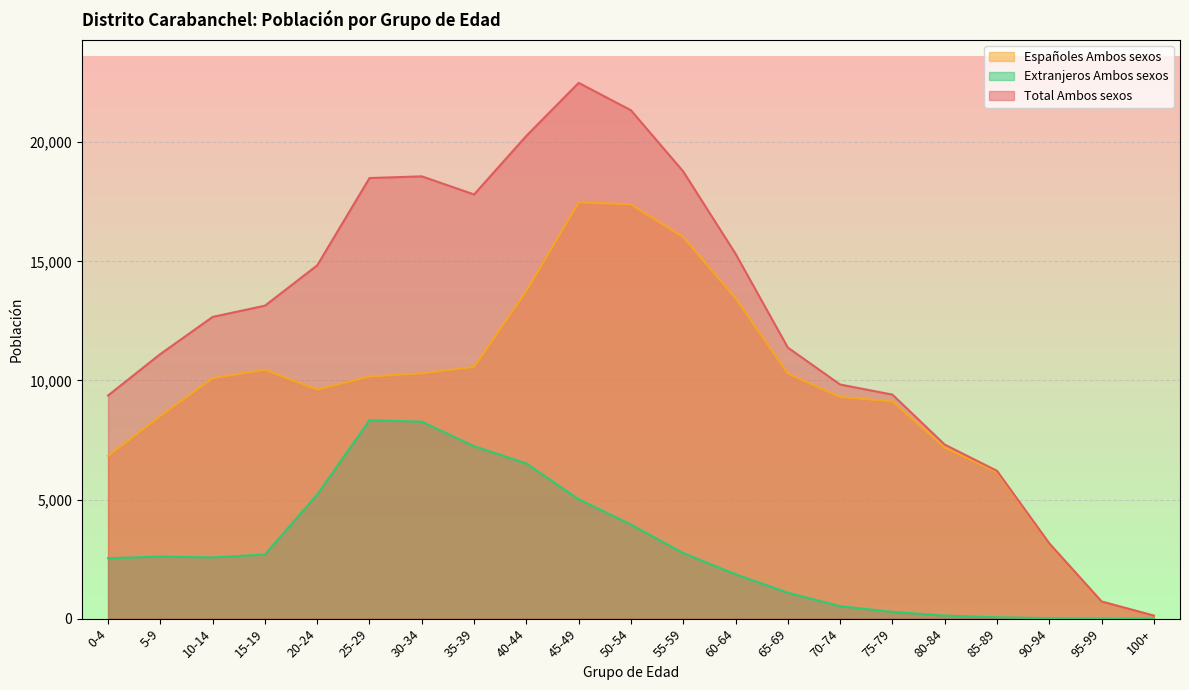

Which category has the highest value in the Extranjeros Ambos sexos series?

25-29